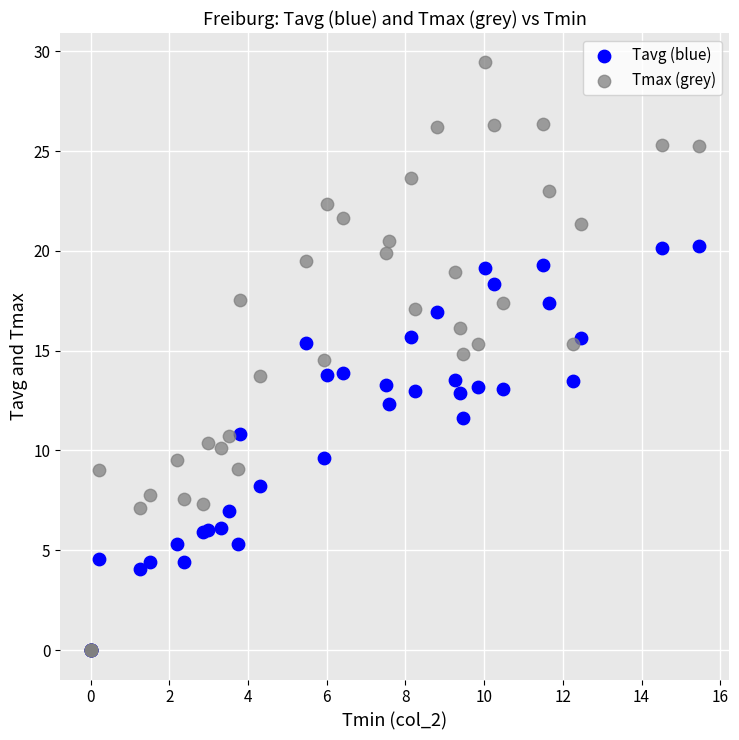

Which series reaches the maximum Y coordinate?

Tmax (grey)